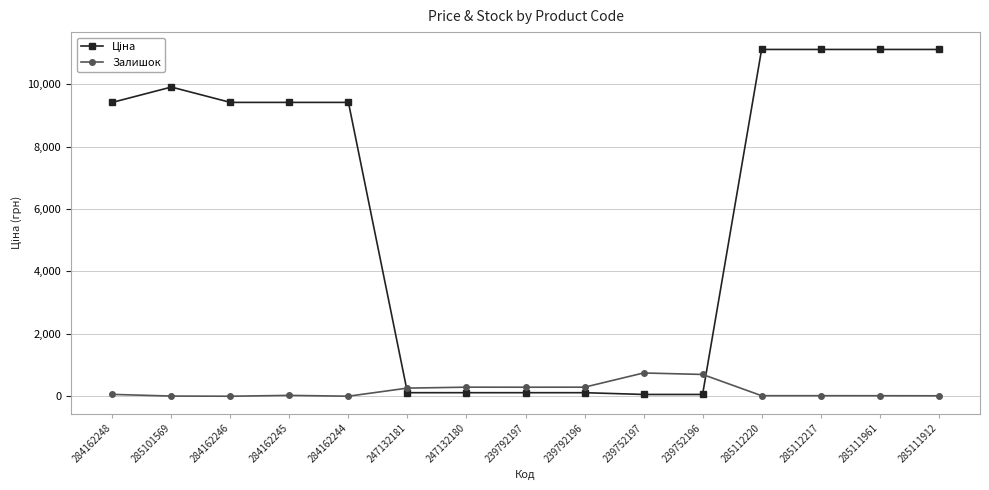

What is the label of the 10th point from the right?

247132181